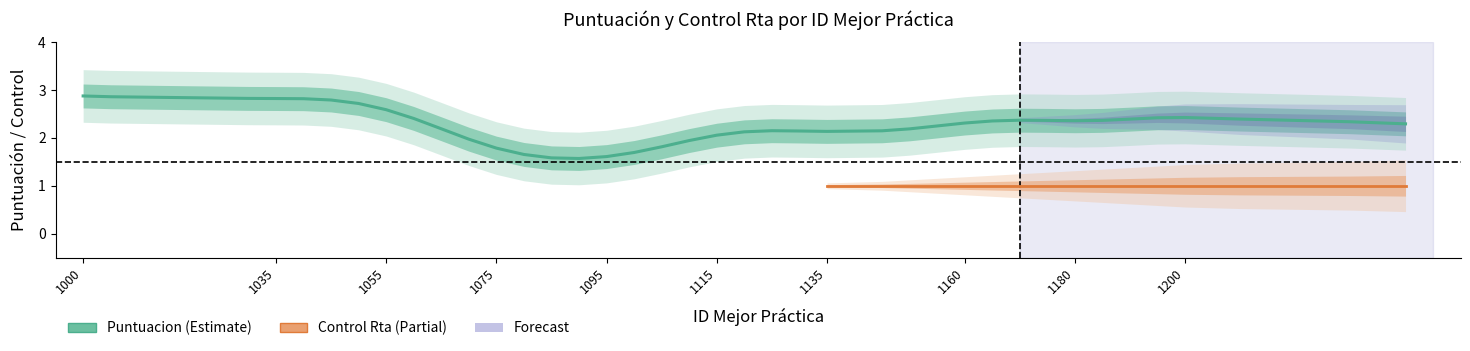

How many lines are shown in the chart?

2